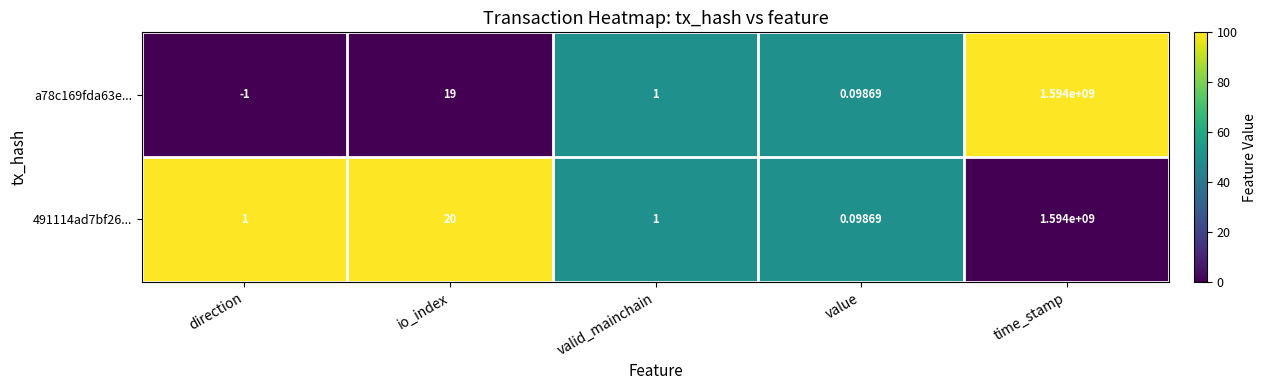

At which category is the sum across all series the highest?

time_stamp